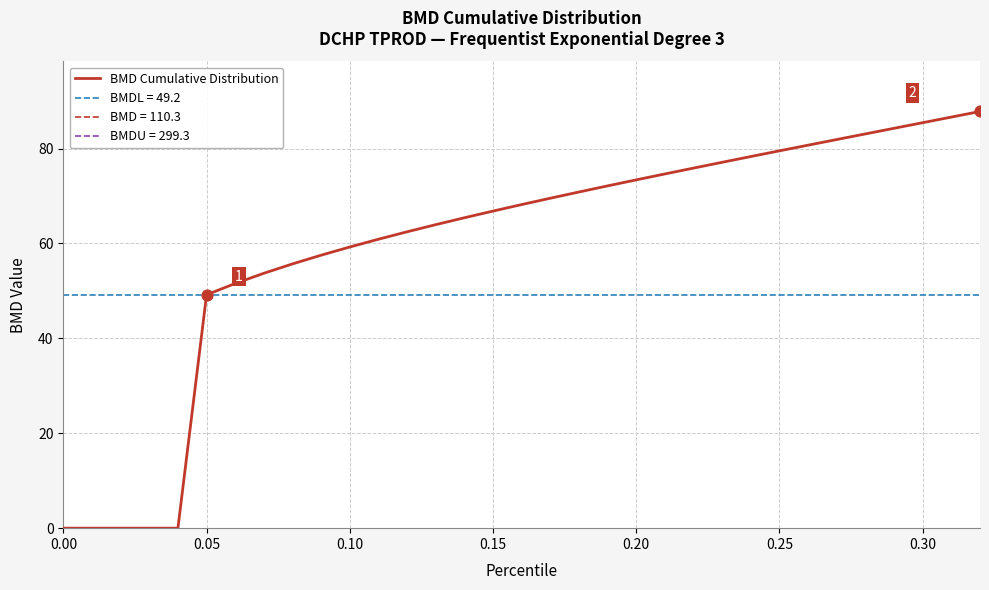

What is the change in value from 0.00 to 0.30?

+85.4